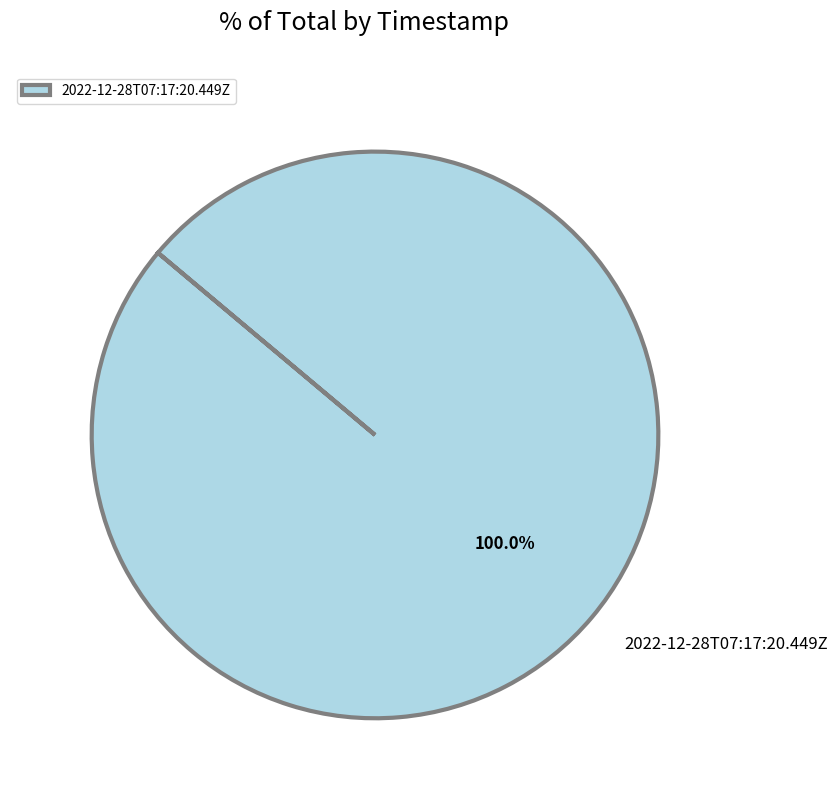

Does any single category account for the majority?

Yes